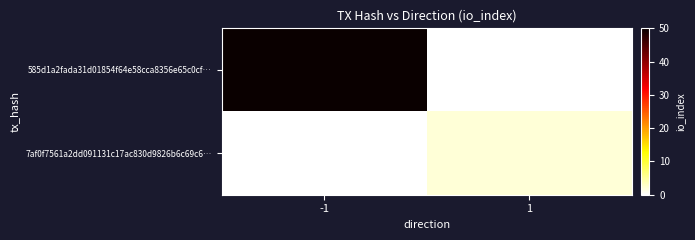

At which category is the sum across all series the highest?

-1